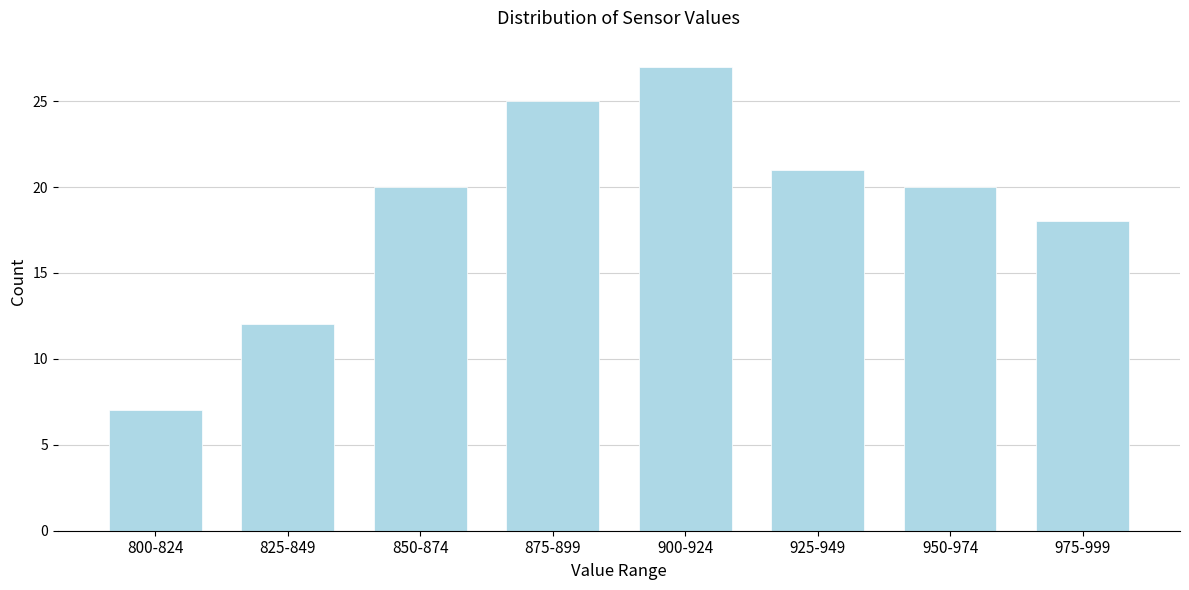

Reading left to right, list all the values displayed in this chart.

800-824=7	825-849=12	850-874=20	875-899=25	900-924=27	925-949=21	950-974=20	975-999=18